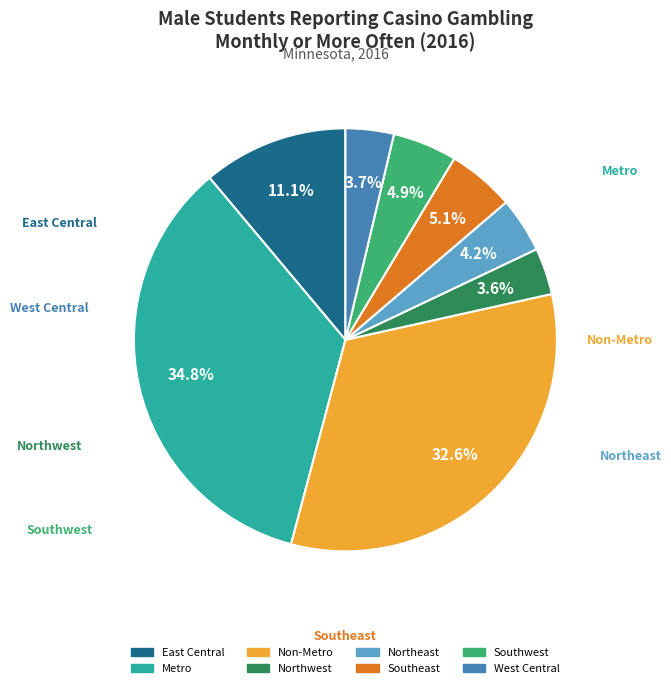

Rank the categories by value from lowest to highest.

Northwest, West Central, Northeast, Southwest, Southeast, East Central, Non-Metro, Metro